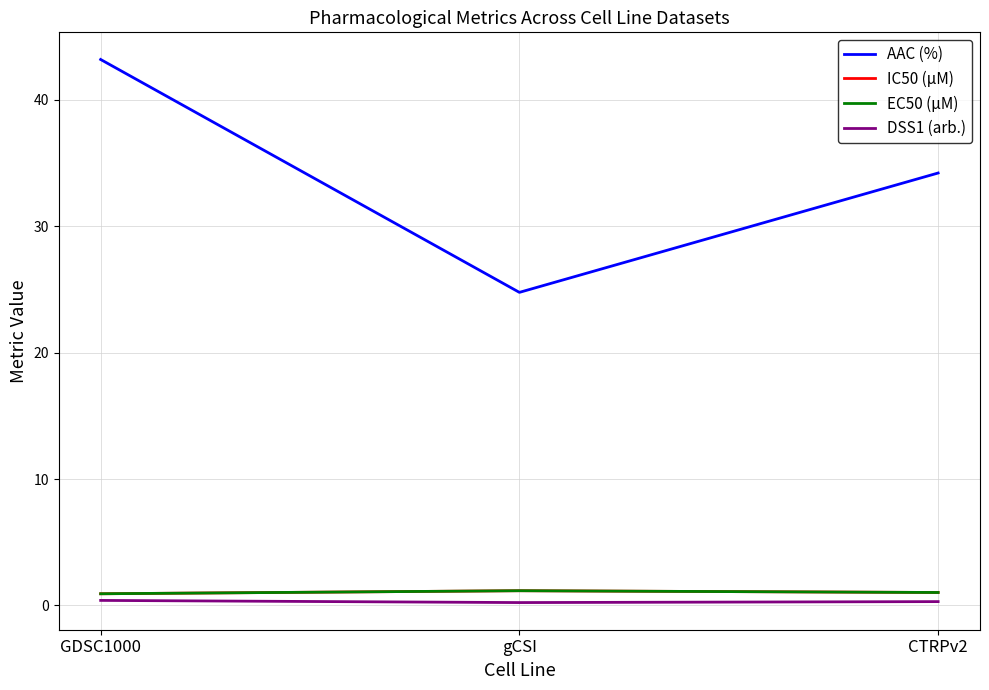

Does the chart have visible grid lines?

Yes